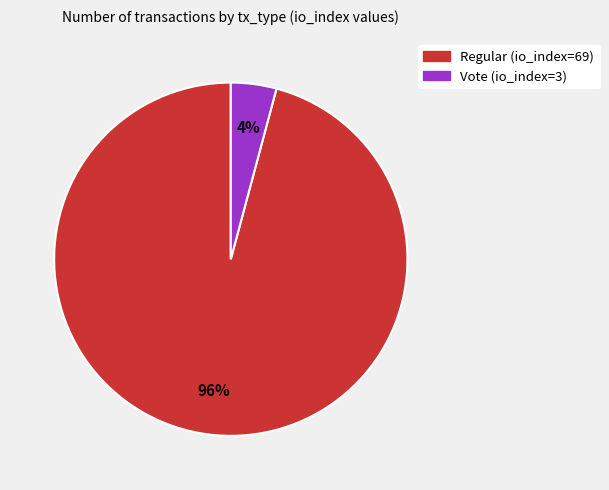

How many segments does this pie chart have?

2